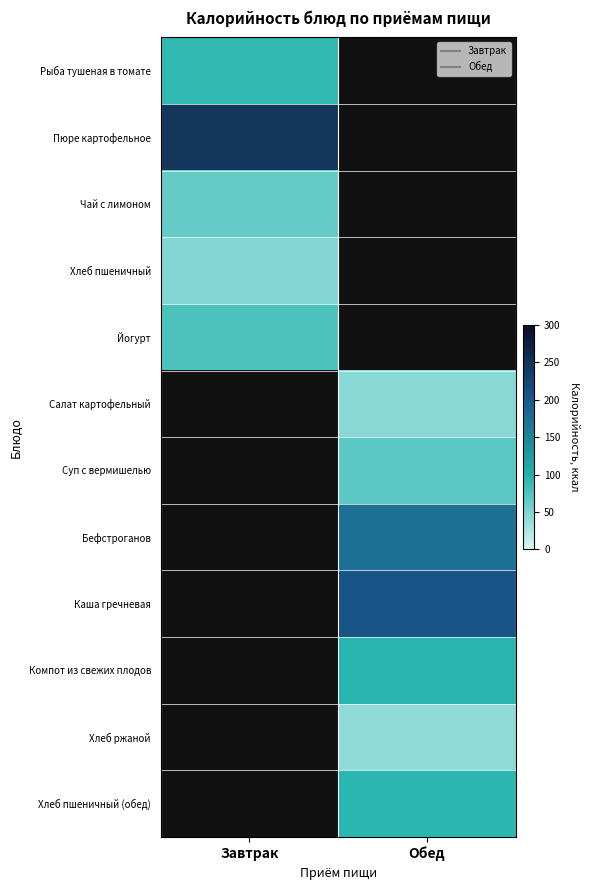

How many data points does each series have?

2